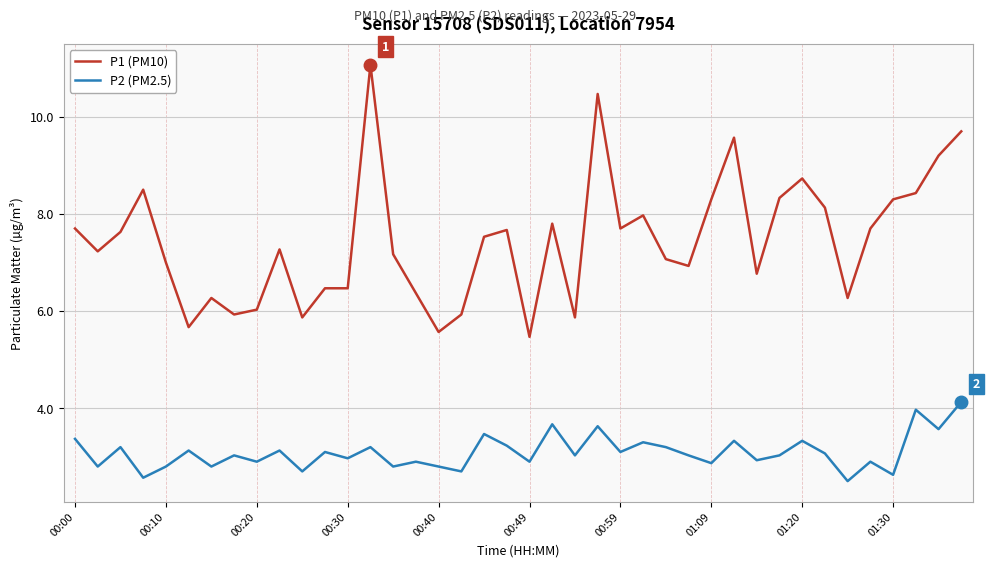

Which series has the largest range (max minus min)?

P1 (PM10)